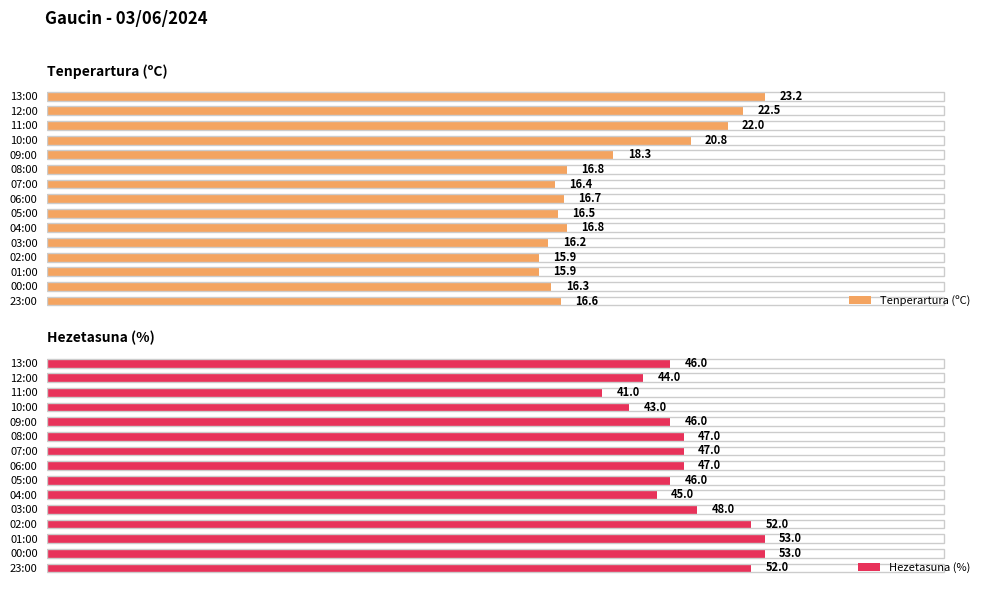

Are the bars horizontal?

Yes